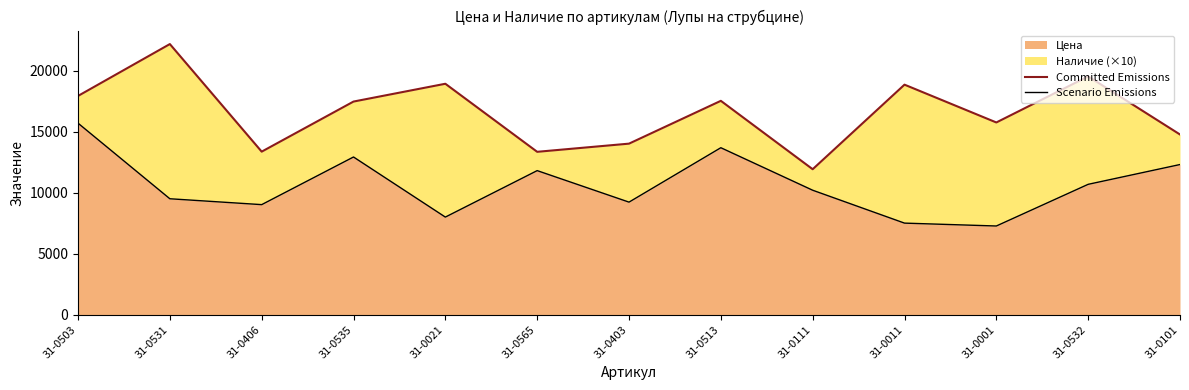

True or false: Scenario Emissions and Committed Emissions cross at least once.

False